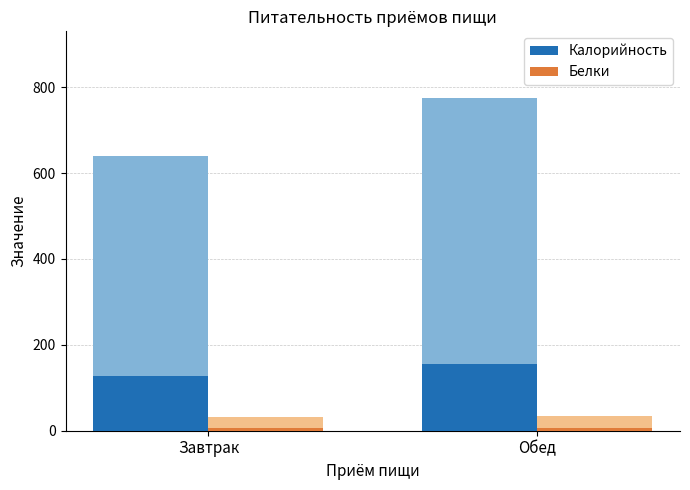

Is it true that Калорийность equals 55.5 at Обед?

False